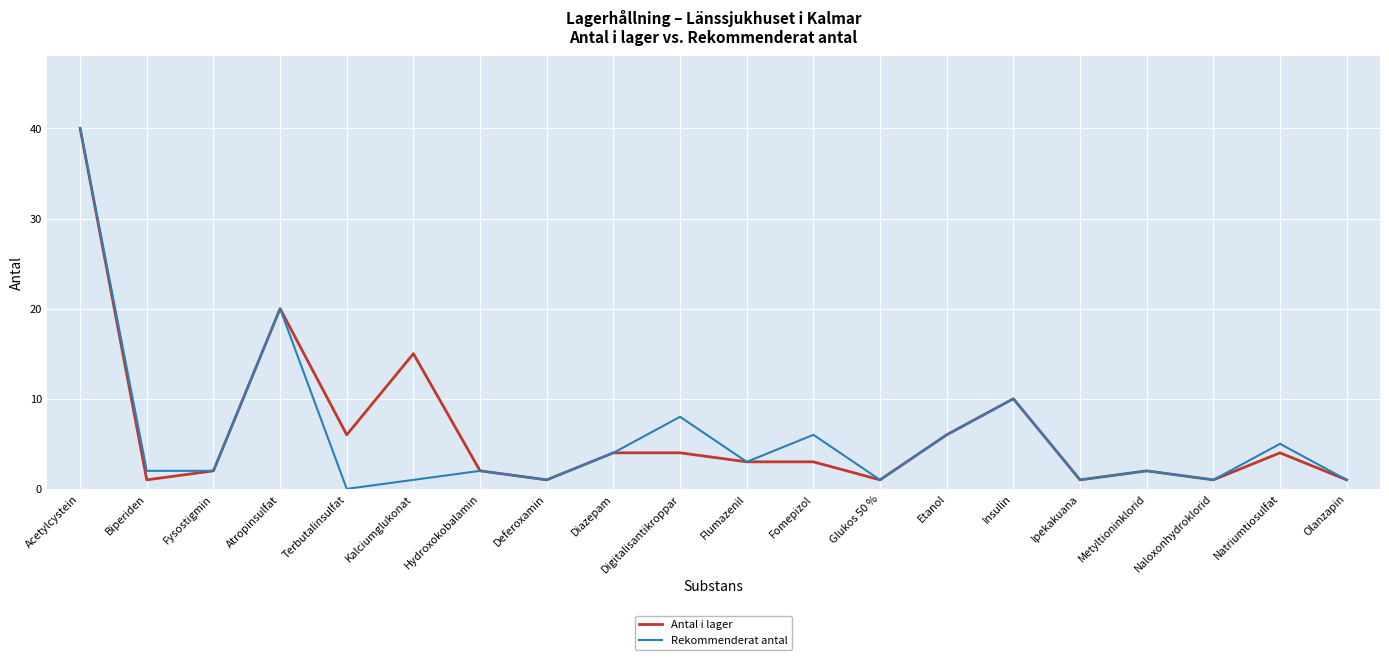

Which label corresponds to the smallest value in the chart?

Terbutalinsulfat